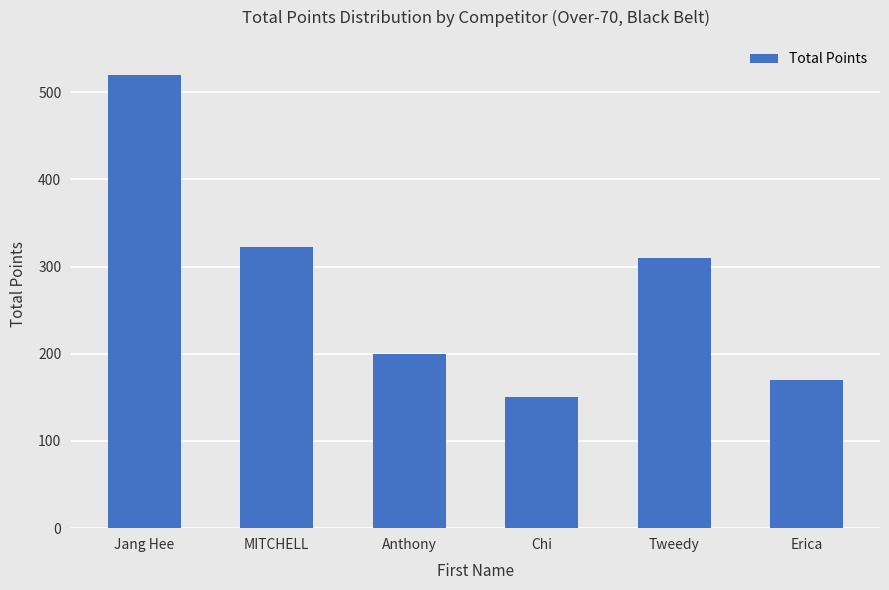

Reading right to left, list all the values displayed in this chart.

Erica=170.0	Tweedy=310.0	Chi=150.0	Anthony=199.5	MITCHELL=323.0	Jang Hee=520.0